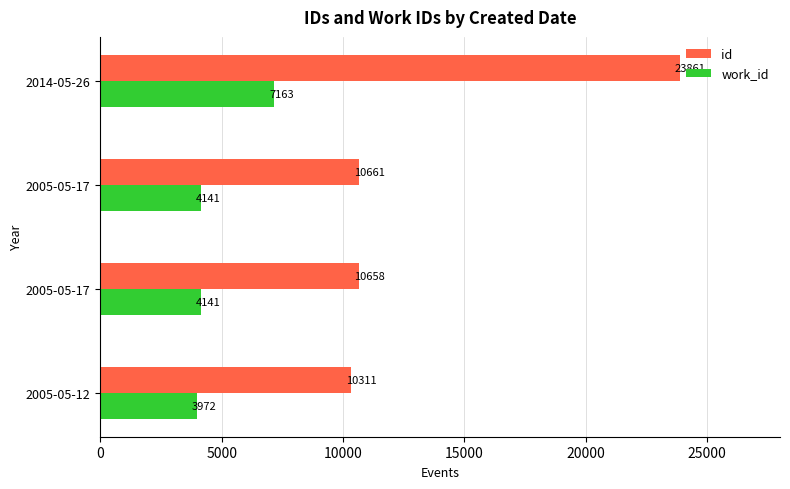

What are all the series names shown in the legend?

id, work_id